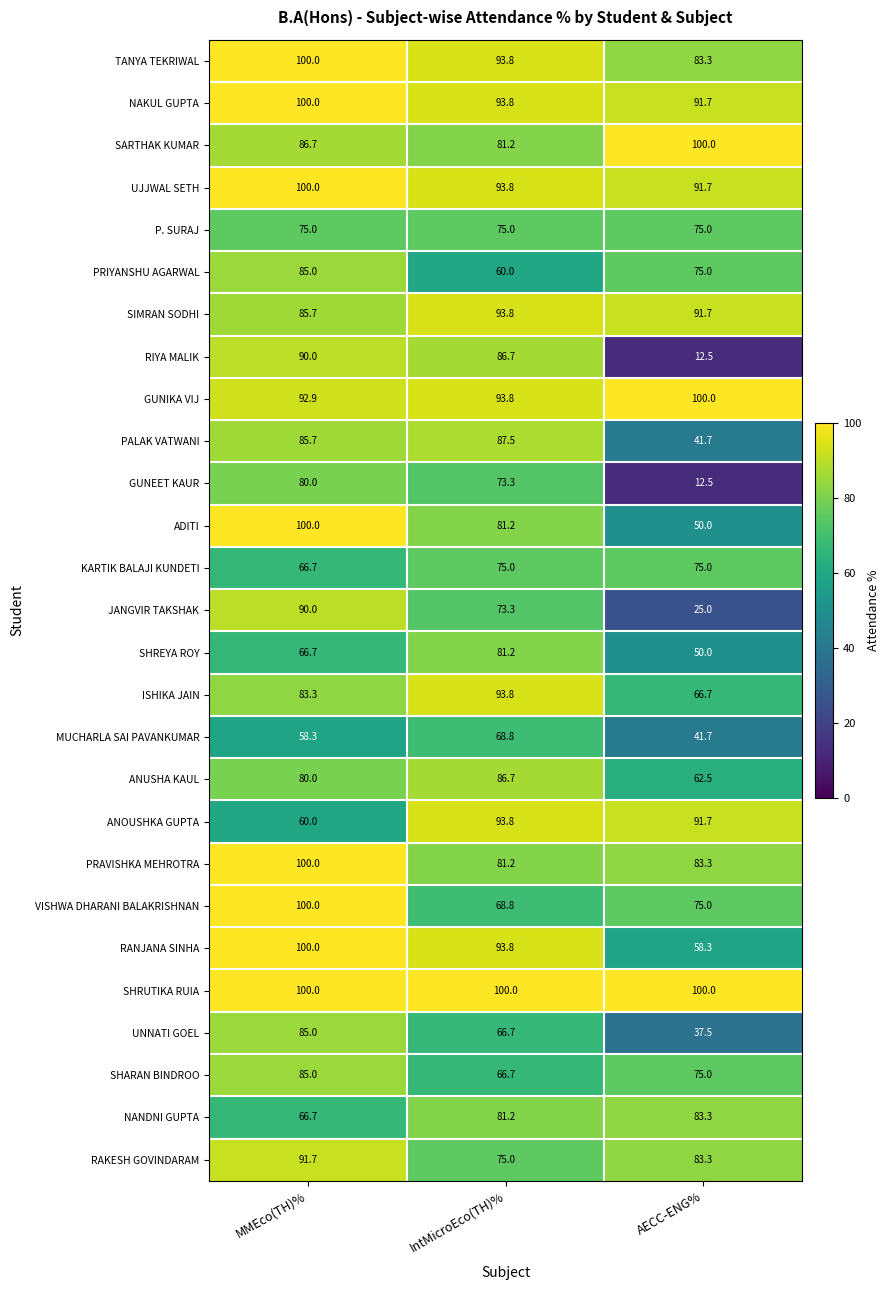

What is the minimum value shown in the chart?

12.5